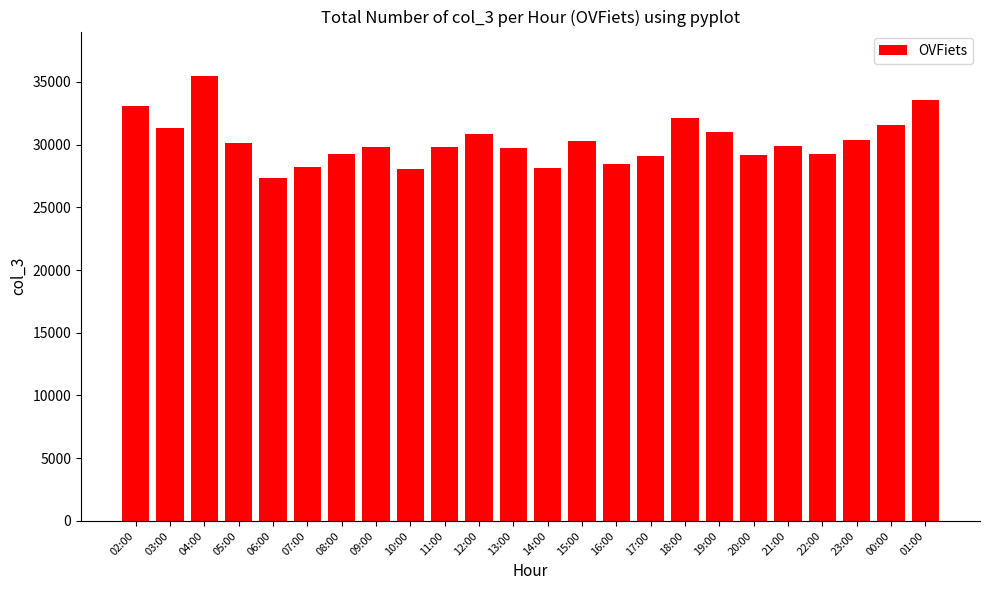

What is the minimum value shown in the chart?

27306